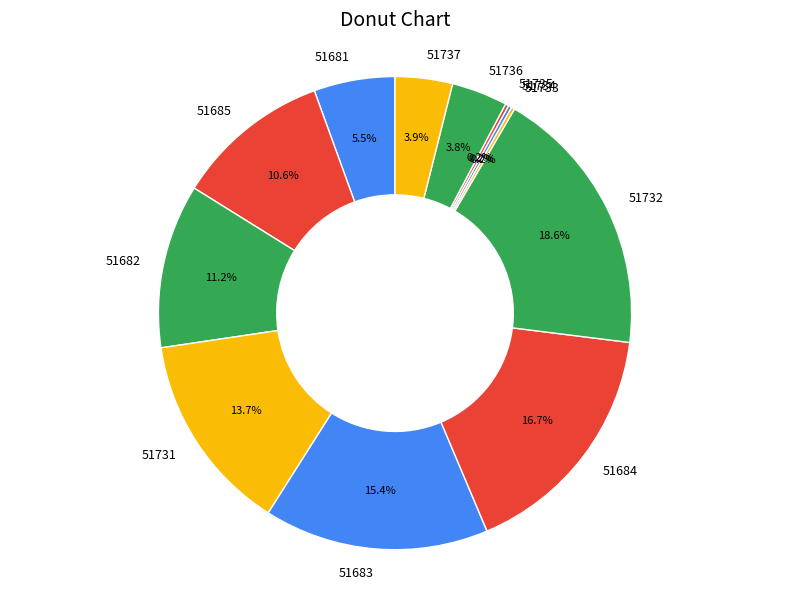

True or false: 51684 accounts for 31% of the total.

False